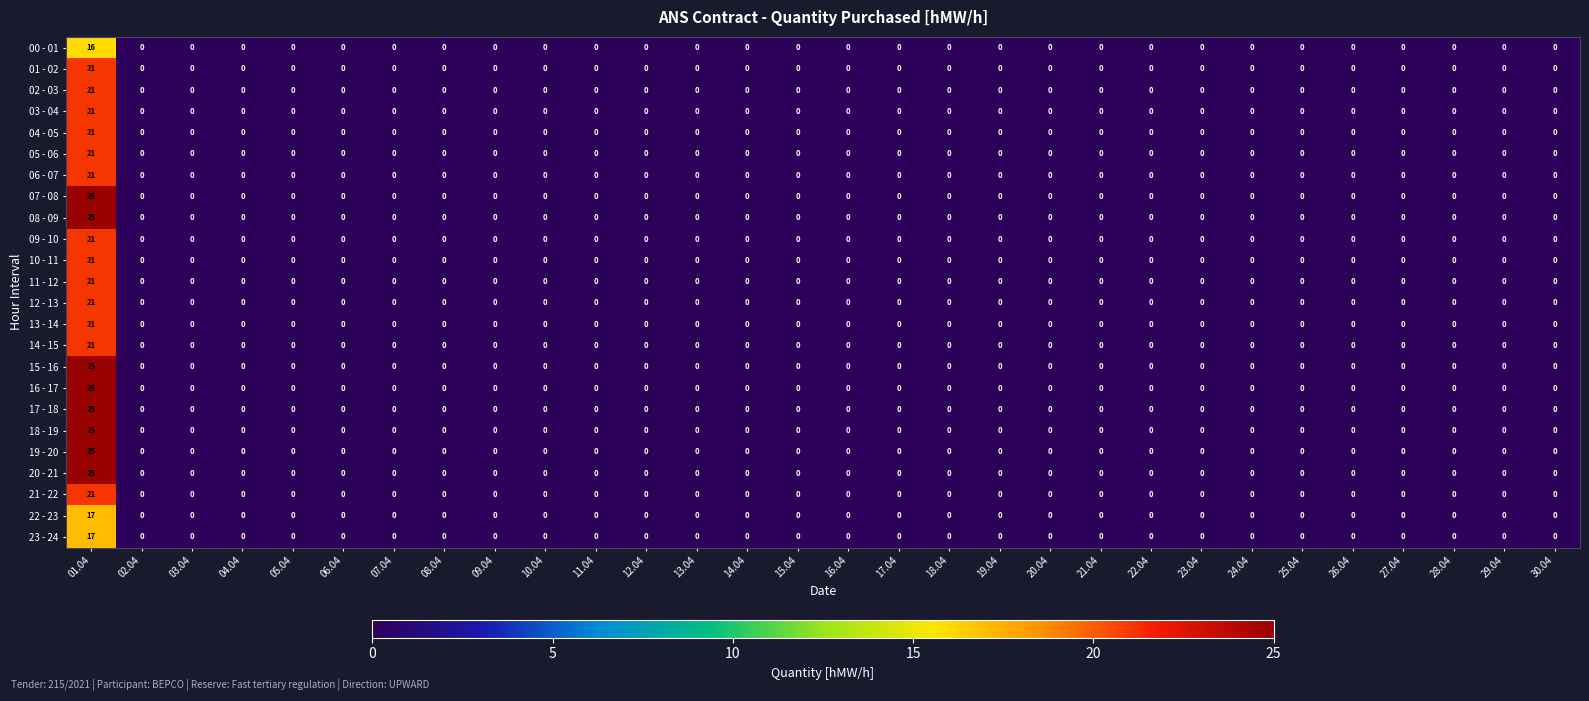

At which category is the sum across all series the highest?

01.04